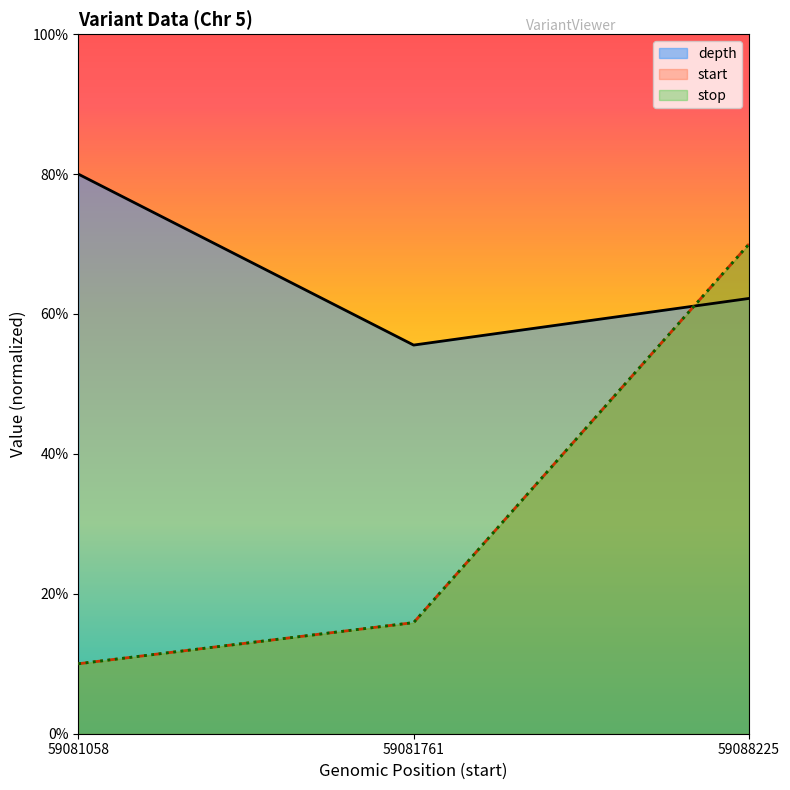

What is the minimum value shown in the chart?

10.0